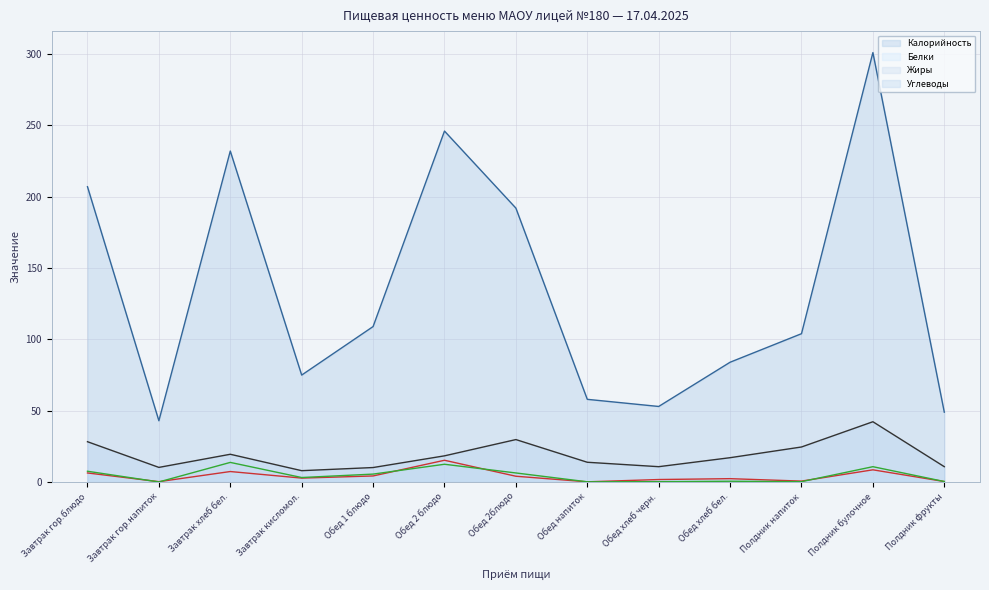

Rank the categories by Калорийность (линия) value from lowest to highest.

Завтрак гор.напиток, Полдник фрукты, Обед хлеб черн., Обед напиток, Завтрак кисломол., Обед хлеб бел., Полдник напиток, Обед 1 блюдо, Обед 2блюдо, Завтрак гор.блюдо, Завтрак хлеб бел., Обед 2 блюдо, Полдник булочное